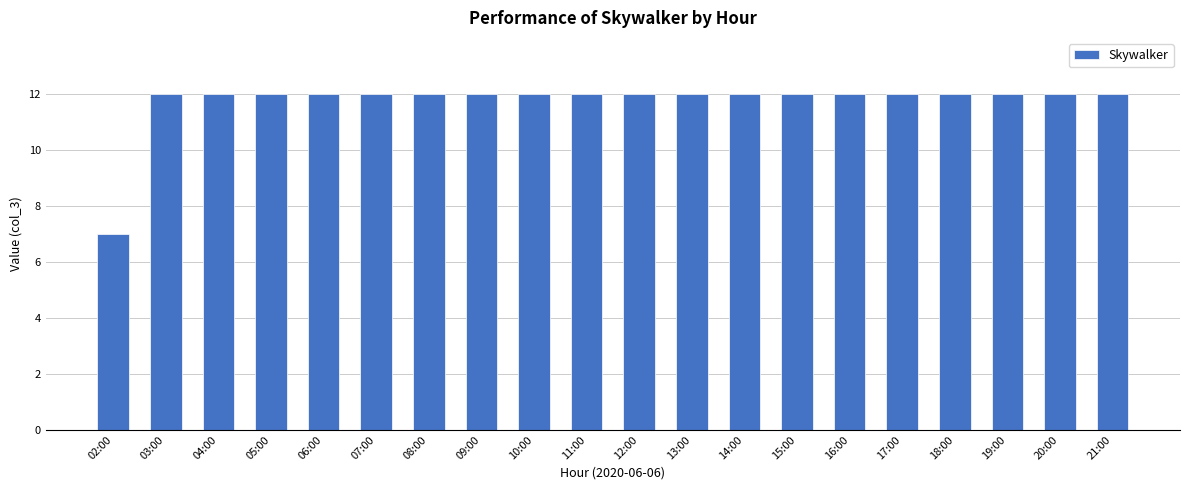

What is the ratio of the value at 11:00 to the value at 10:00?

1.0